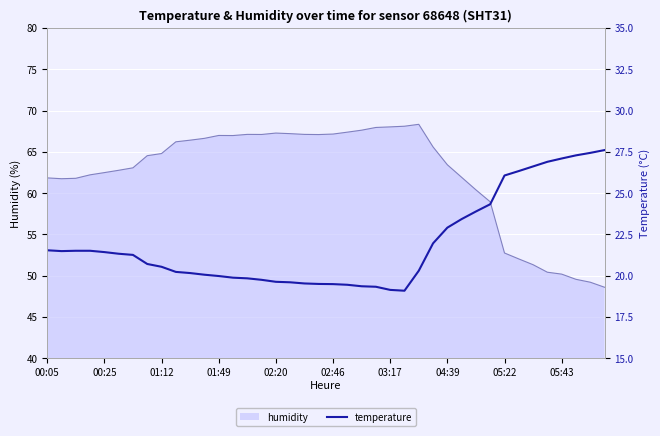

What is the maximum value for humidity?

68.3